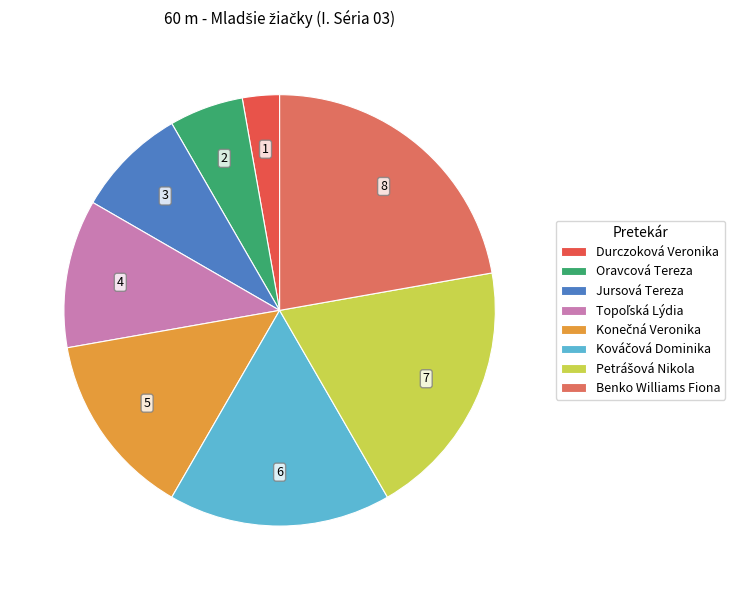

To the nearest percent, what is the difference between the largest and smallest slice percentages?

19%